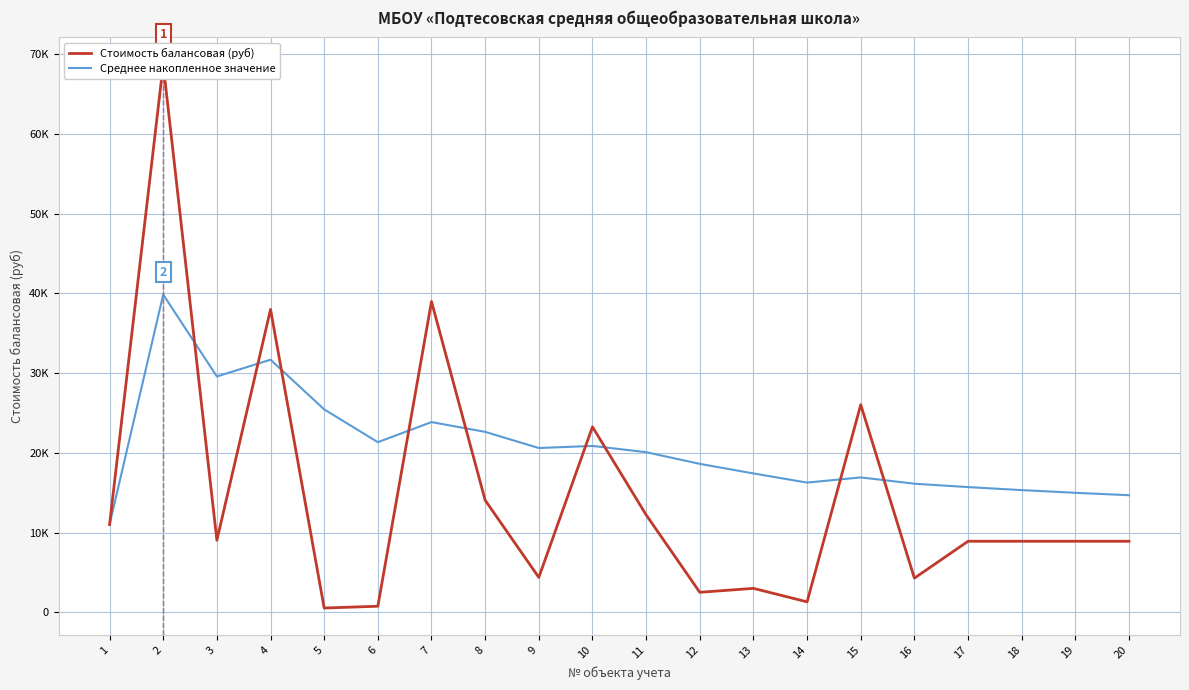

Which series has the largest total across all categories?

Среднее накопленное значение